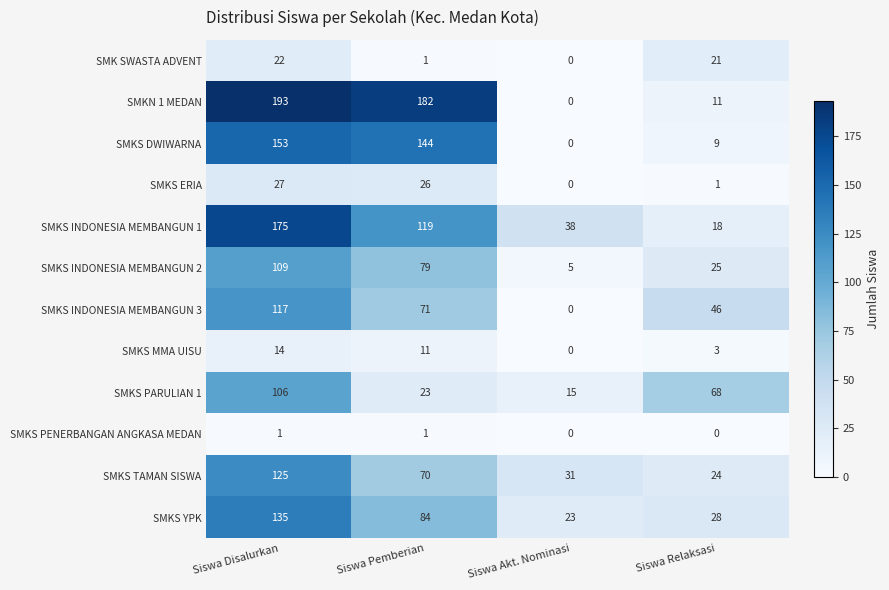

How many values in the SMKS ERIA series are below 26?

2